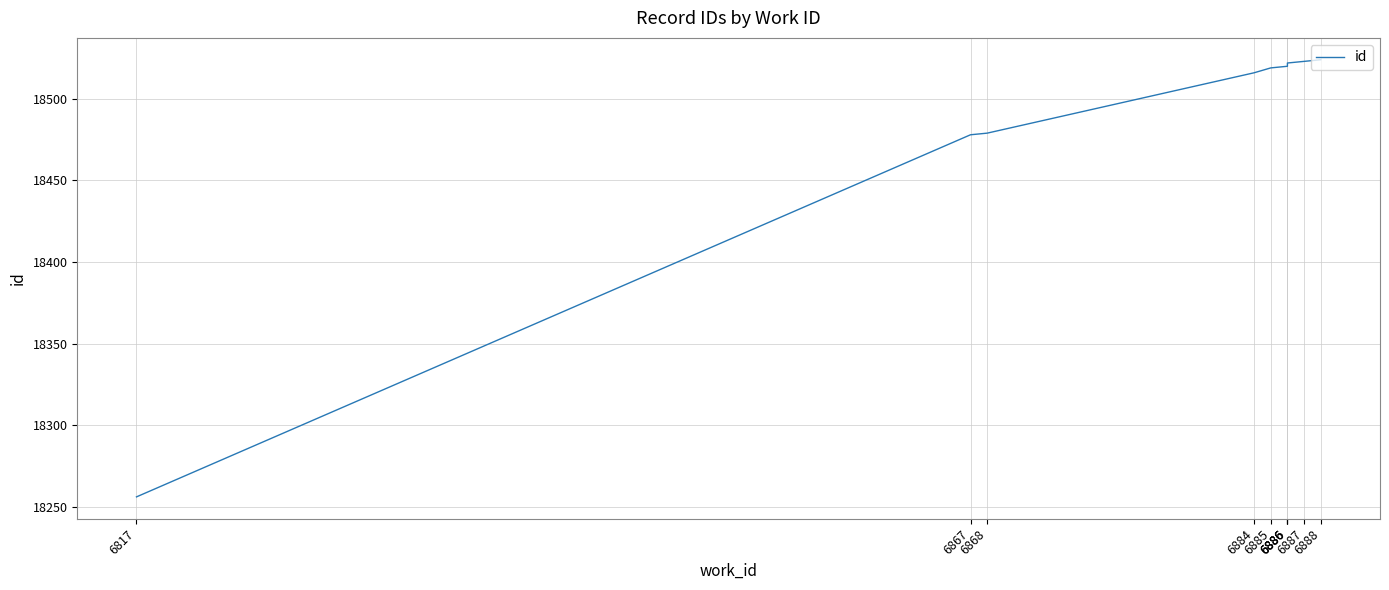

Where does the data first go above 18520?

6886